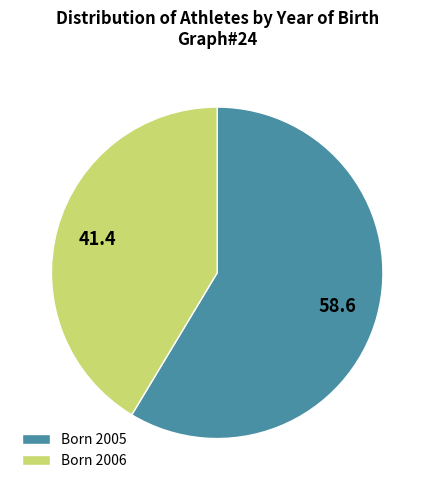

Approximately how many times larger is the value at Born 2005 compared to Born 2006?

1.4